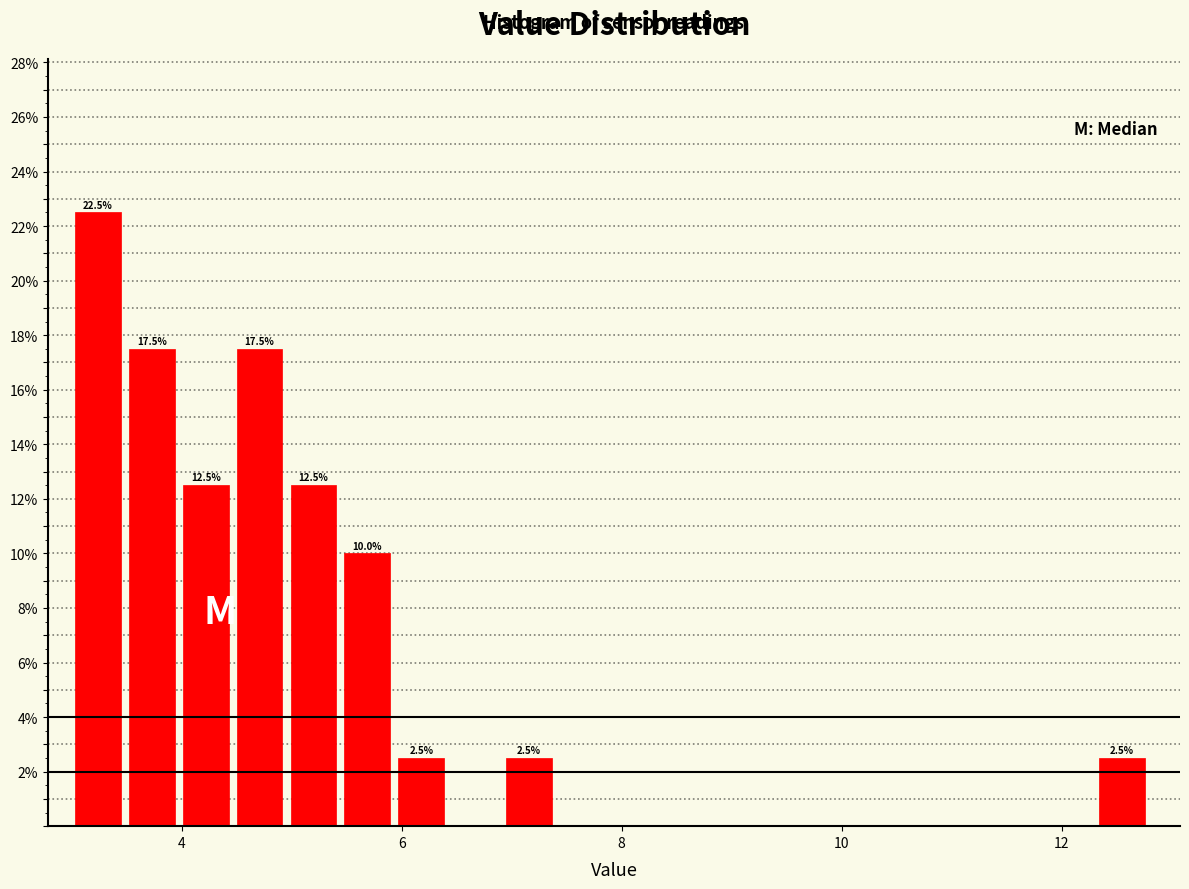

Read against the x-axis, roughly where is the centre of the tallest bar?

3.2